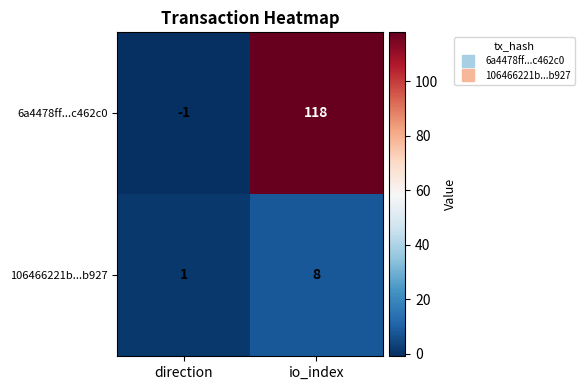

Count the number of categories in the chart.

2